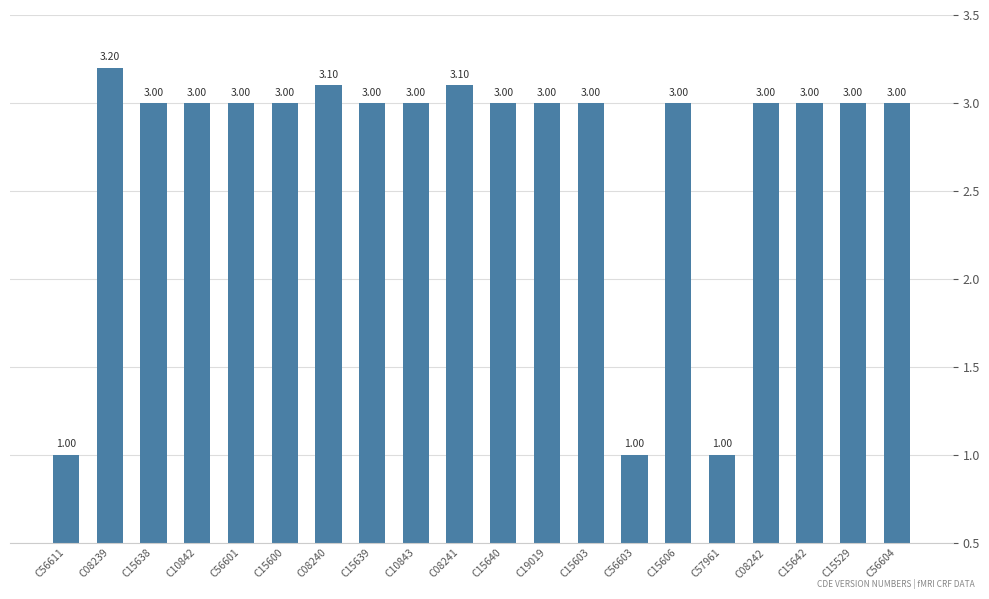

Approximately how many times larger is the value at C08240 compared to C15606?

1.0